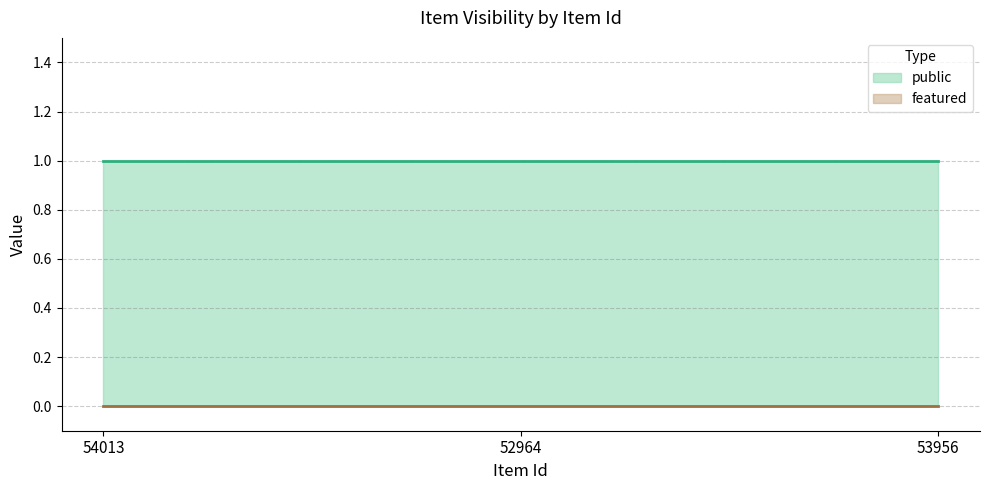

What is the minimum value for public?

1